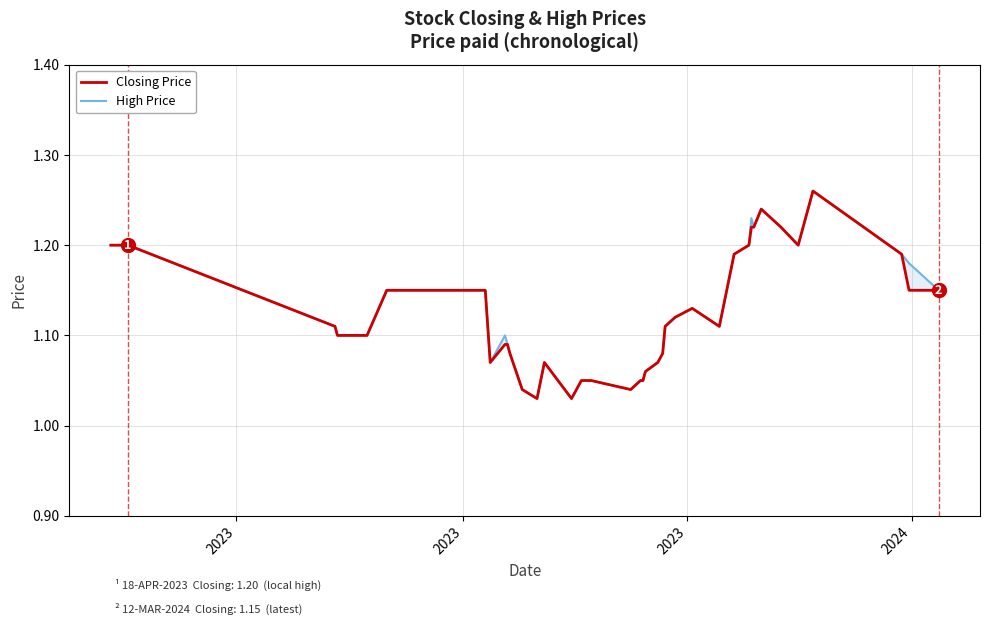

How many High Price values are between 1 and 2?

40